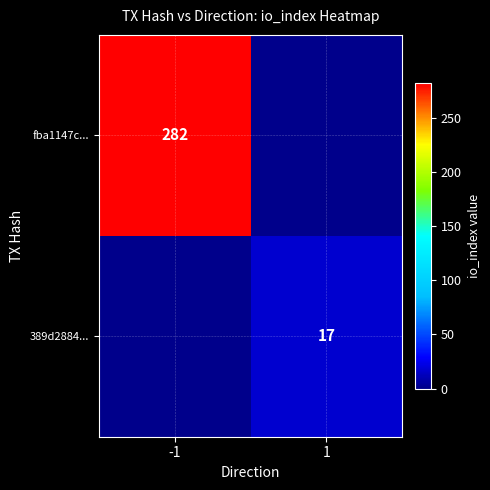

The fba1147c... series shows 149 at -1. True or false?

False